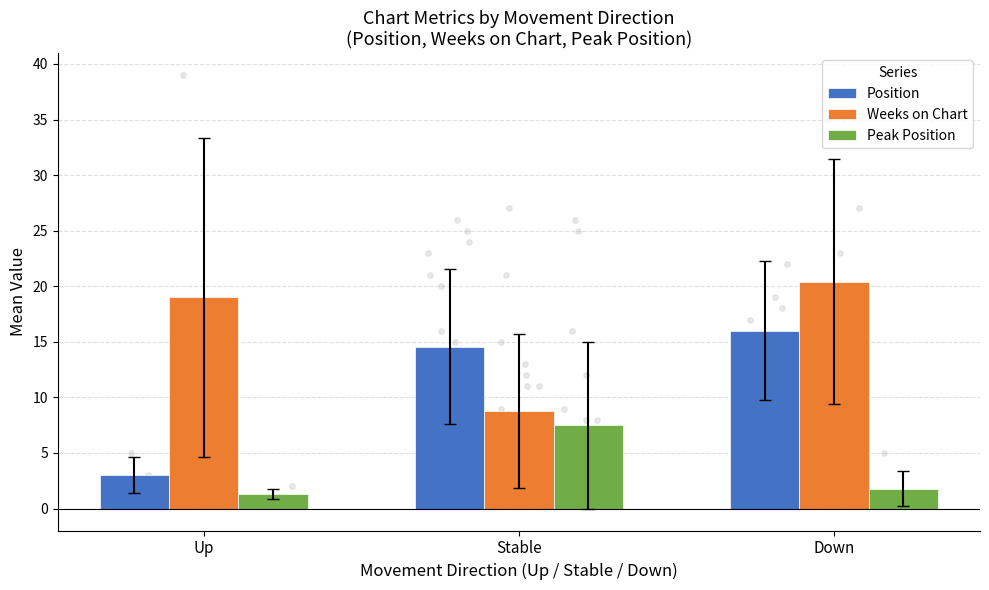

Which series has the largest total across all categories?

Weeks on Chart